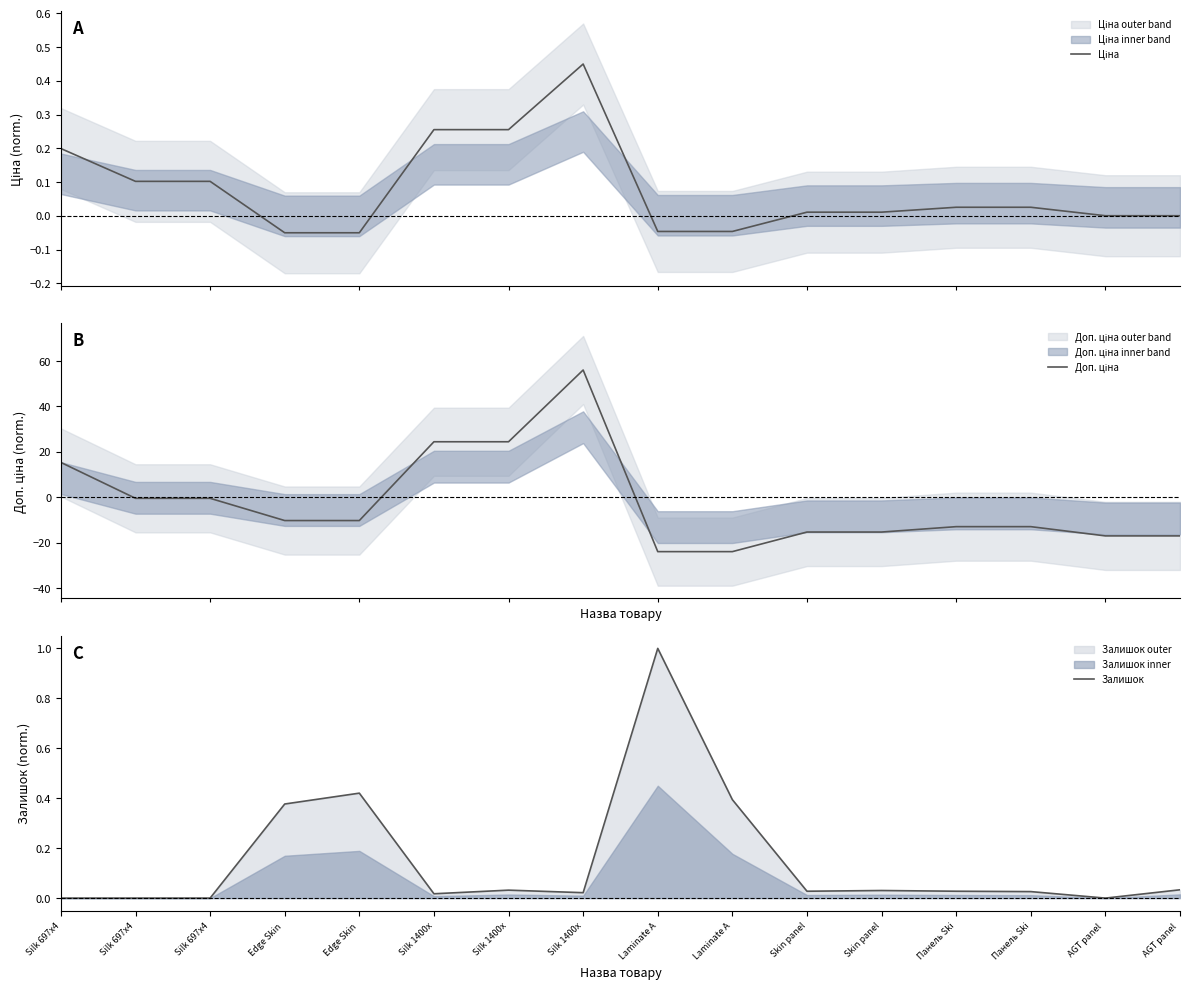

What is the total value across all series at Silk 697x4?

15.5